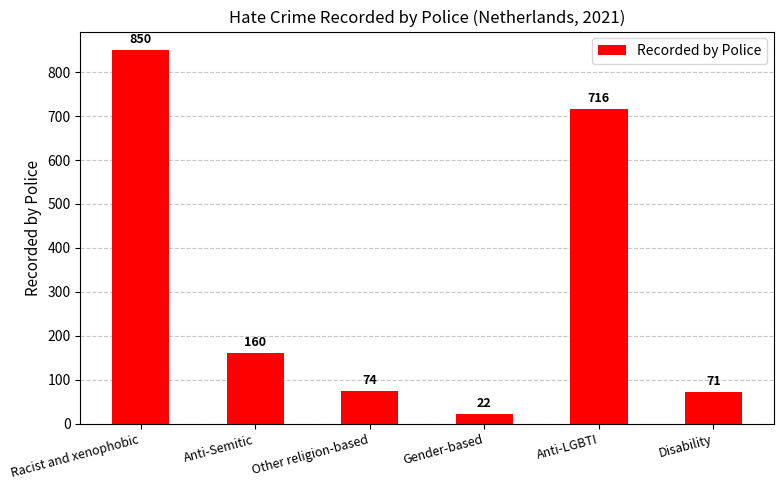

How many bars are there in total?

6